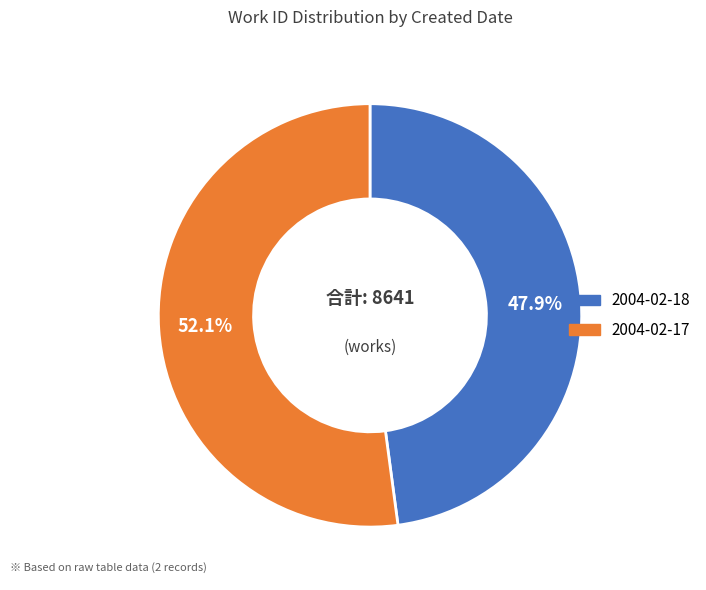

To the nearest percent, what is the difference between the 2004-02-17 and 2004-02-18 slice percentages?

4%